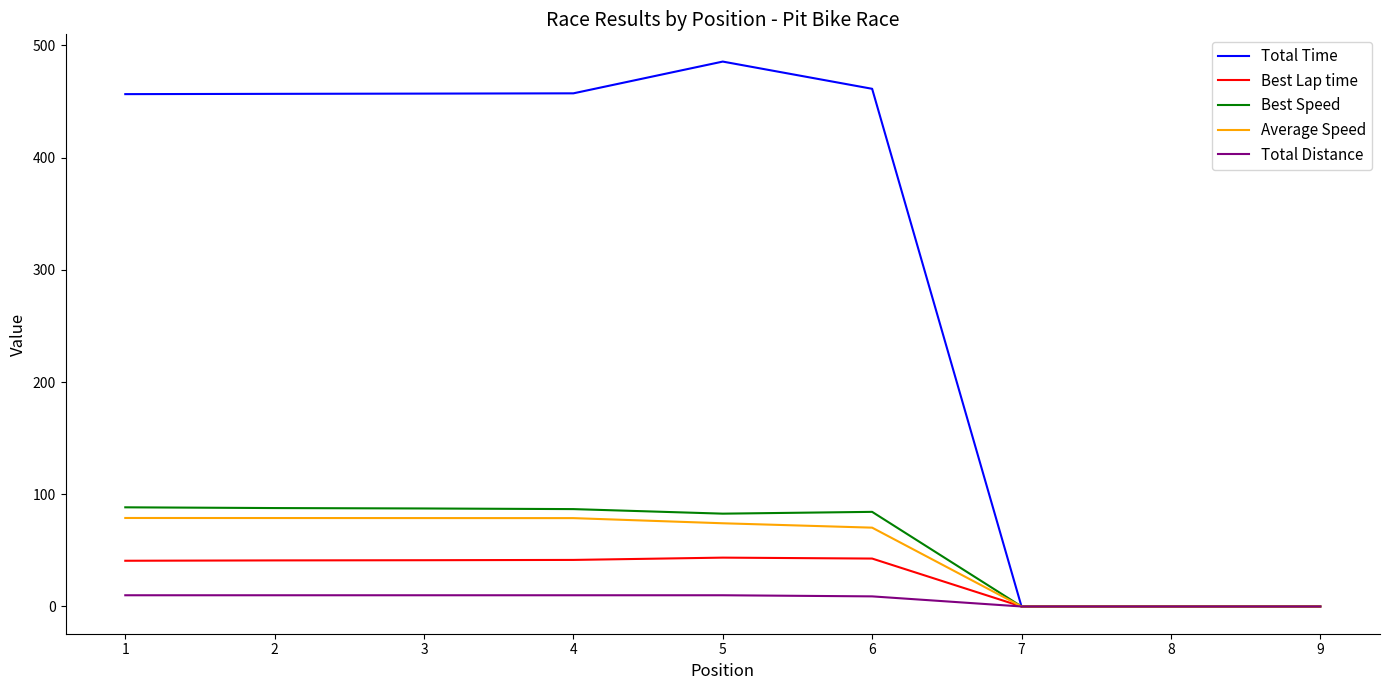

Between 4 and 7, which series saw the biggest shift?

Total Time